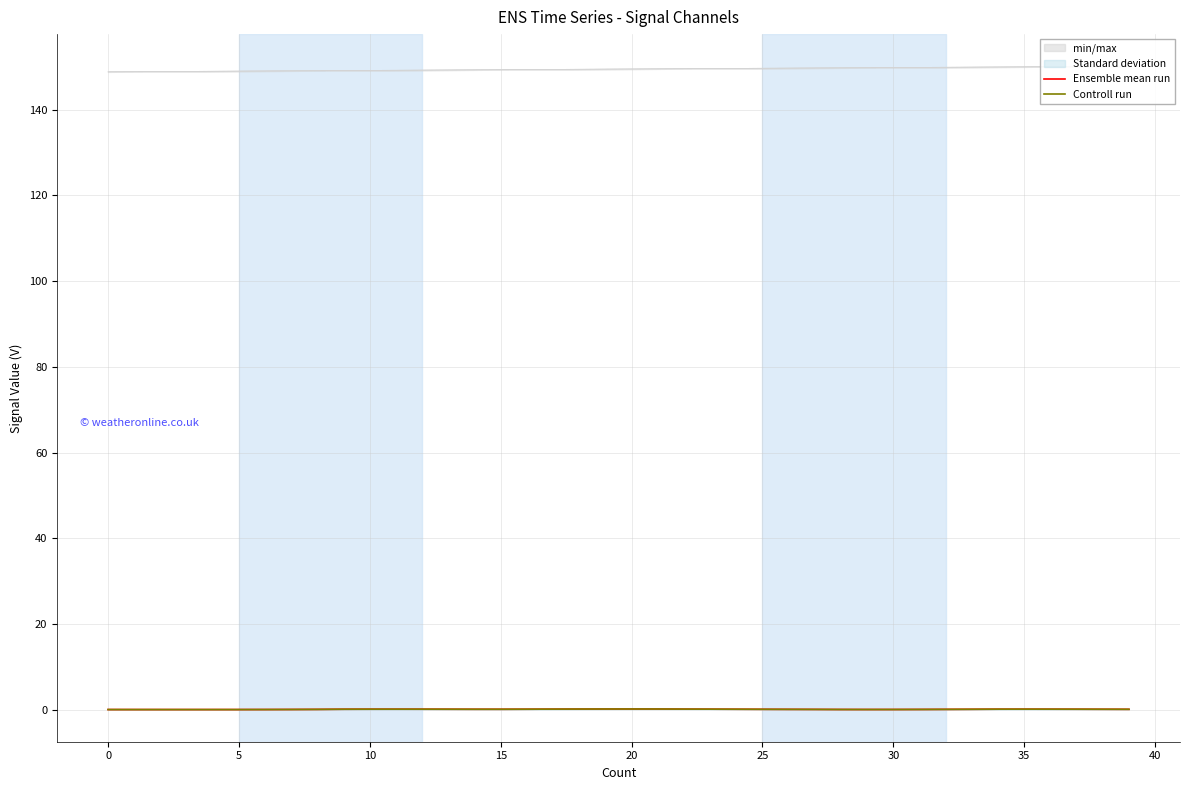

At how many categories does at least one series exceed 0?

40